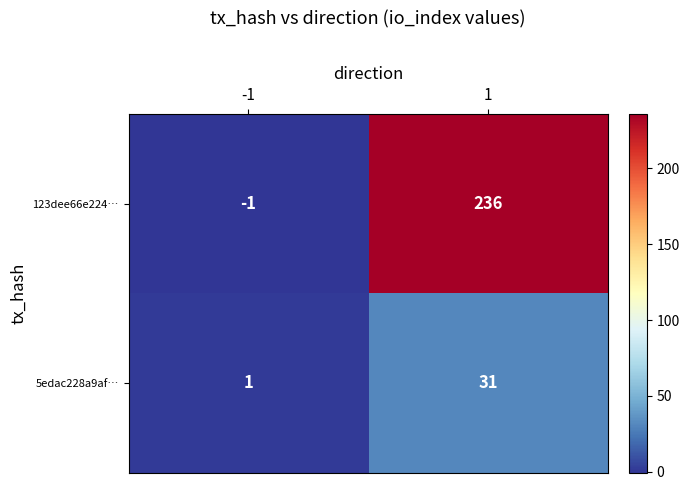

The 5edac228a9af… series shows 49 at 1. True or false?

False